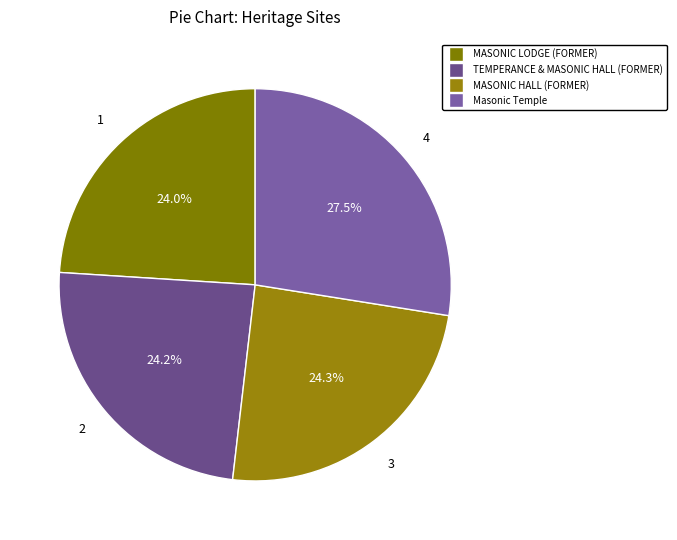

To the nearest percent, what is the combined percentage of MASONIC HALL (FORMER) and TEMPERANCE & MASONIC HALL (FORMER)?

48%